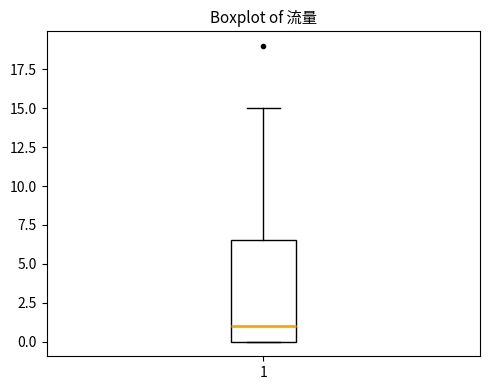

Transcribe this box plot: give where the median line is, the range the box spans, and where the two whiskers end, as read against the y-axis. The values are not printed on the chart, so give them approximately, as read against the axis.

median 1.0, box 0.0 to 6.5, whiskers 0.0 to 15.0